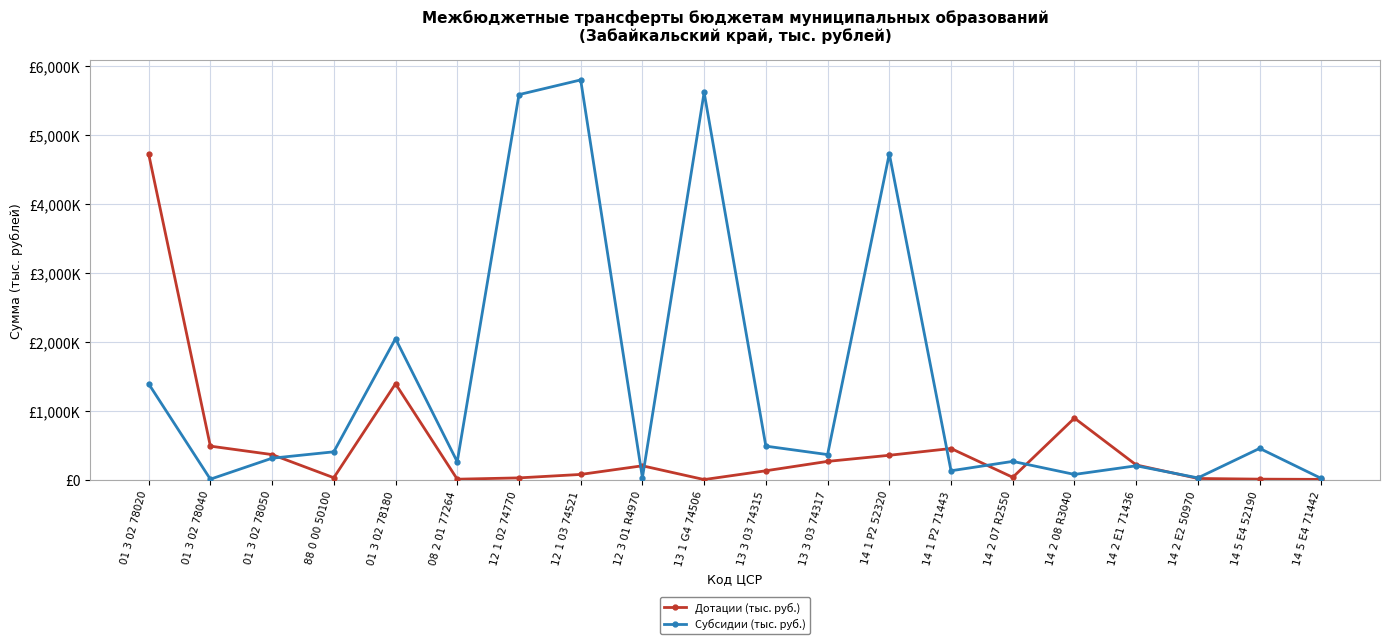

Which series has the largest total across all categories?

Субсидии (тыс. руб.)